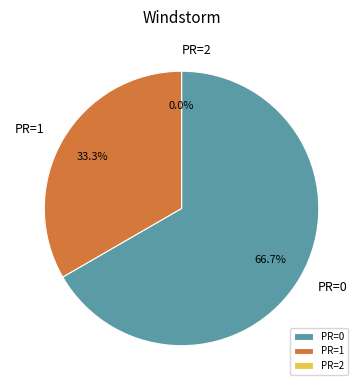

Is it true that 2011-05-10 is 1% of the pie?

False